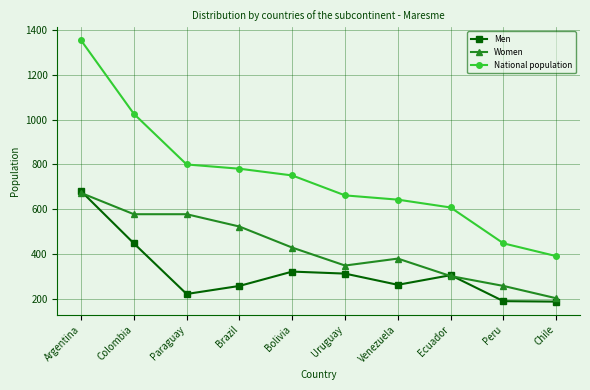

In Men, how many points are higher than both neighbors (excluding endpoints)?

2